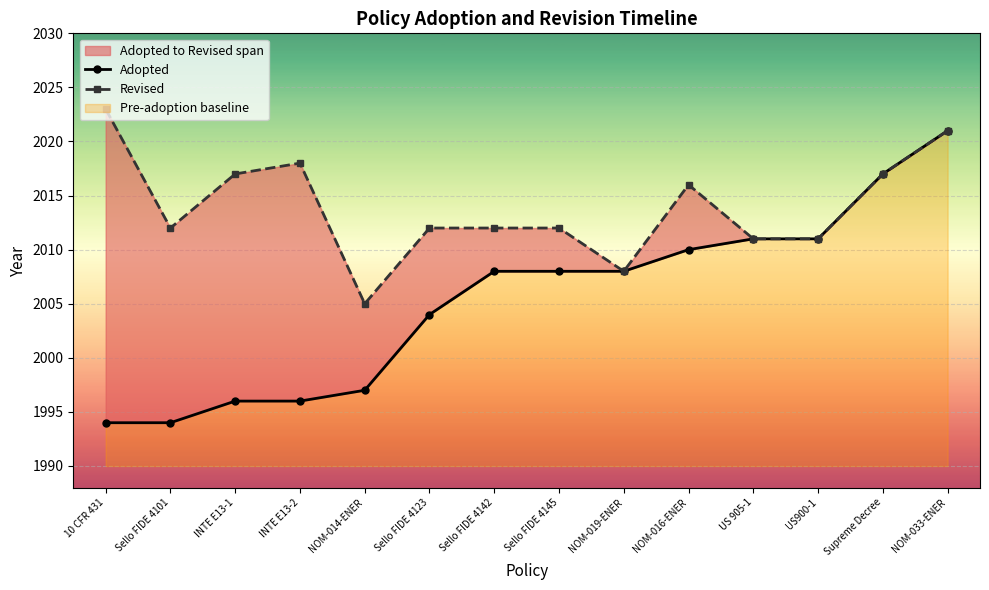

True or false: Revised has a value of 2016 at NOM-016-ENER.

True